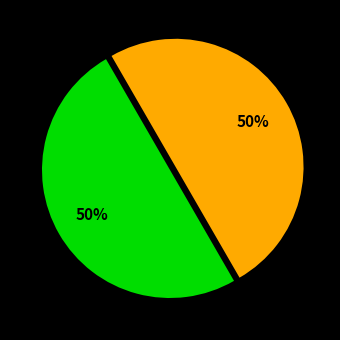

To the nearest percent, what is the difference between the largest and smallest slice percentages?

0%